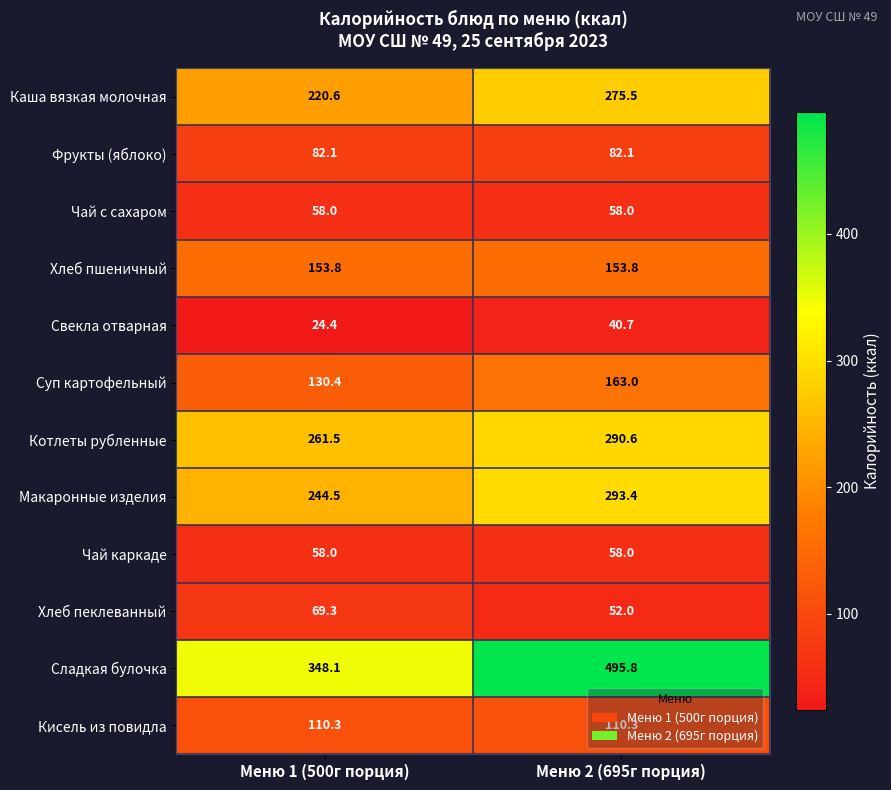

At which category does the chart reach its peak across all series?

Меню 2 (695г порция)